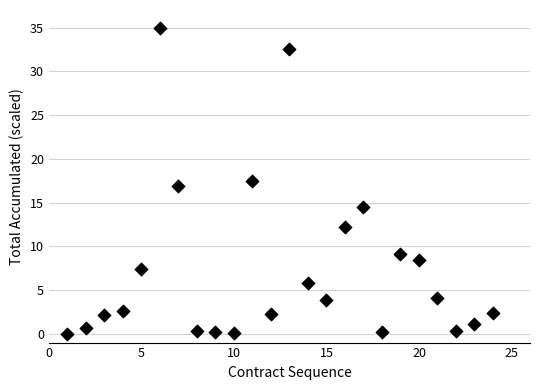

What is the range of Y values (max minus min)?

35.0